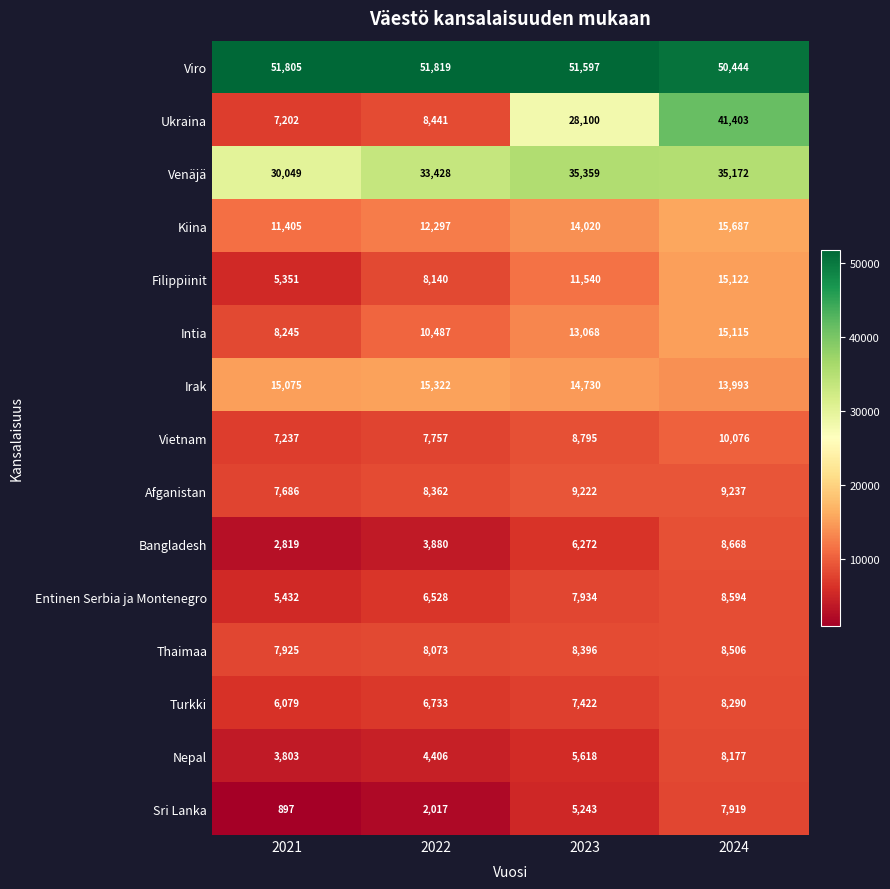

What is the greatest value displayed?

51819